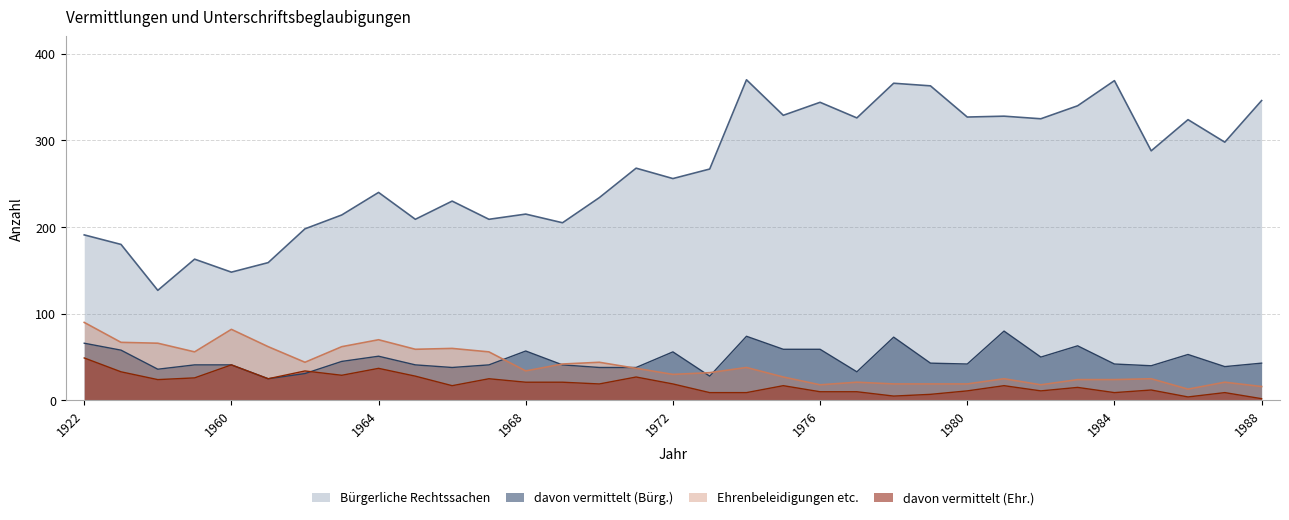

Is the value of Ehrenbeleidigungen etc. at 1974 greater than the value of davon vermittelt (Ehr.) at 1961?

Yes